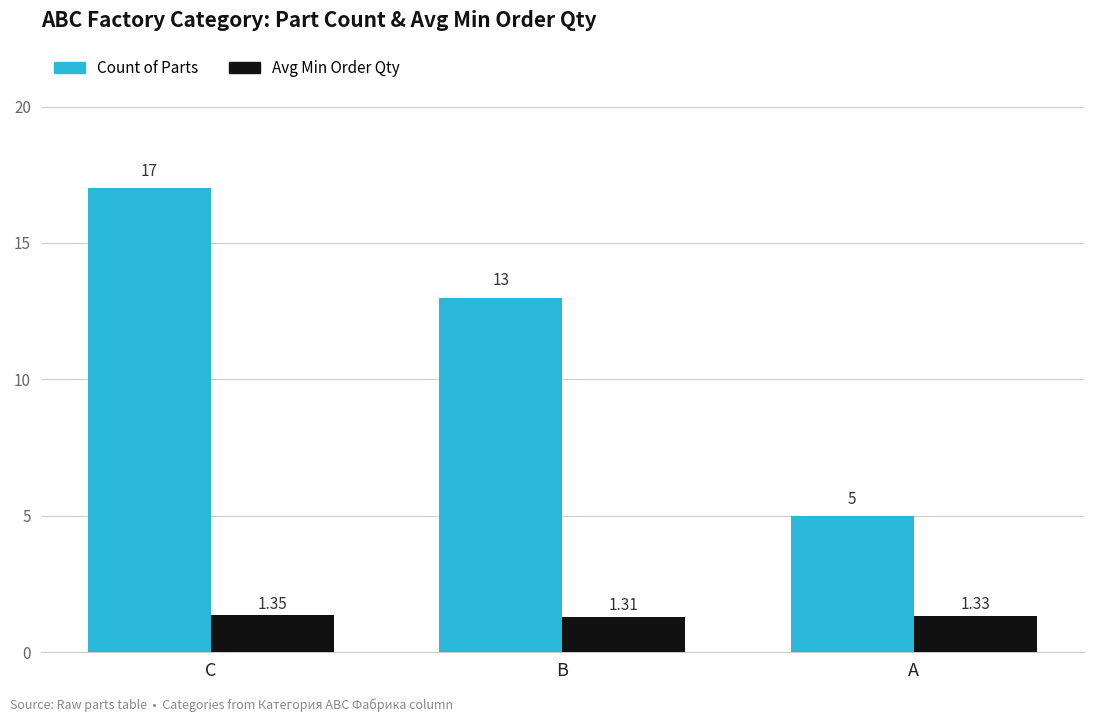

Does the chart contain stacked bars?

No